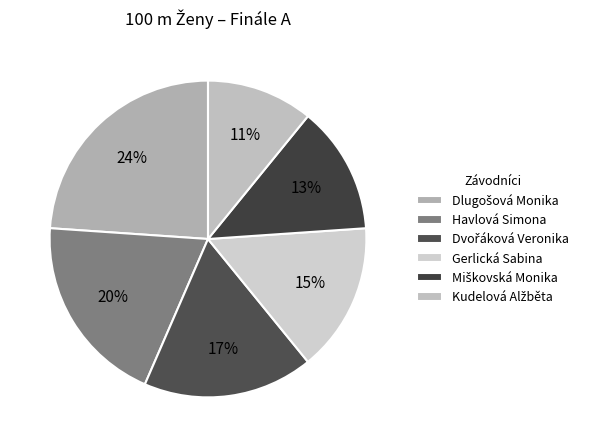

Approximately how many times larger is the value at Dvořáková Veronika compared to Kudelová Alžběta?

1.6